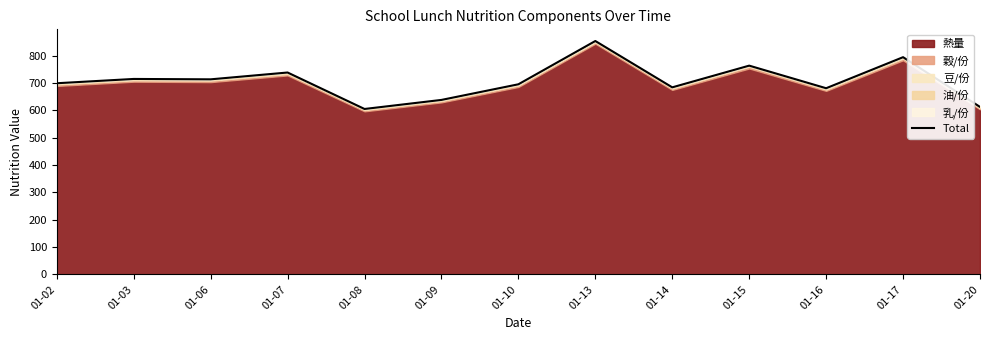

What is the difference between the values at 01-09 and 01-06?

75.2